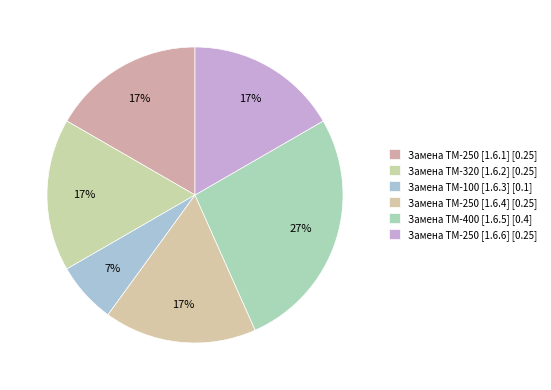

How many segments does this pie chart have?

6